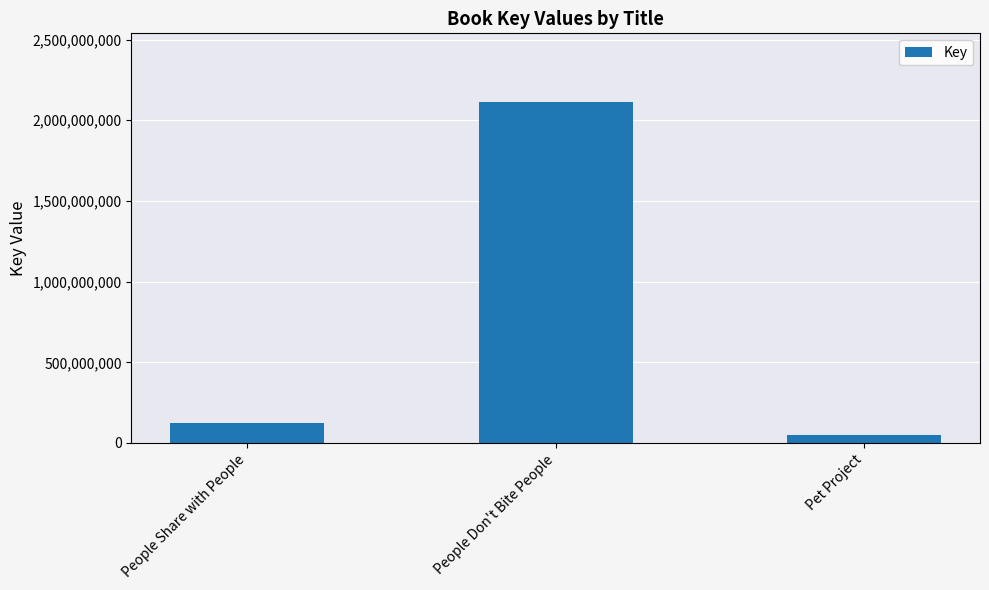

Count the number of data series in this chart.

1